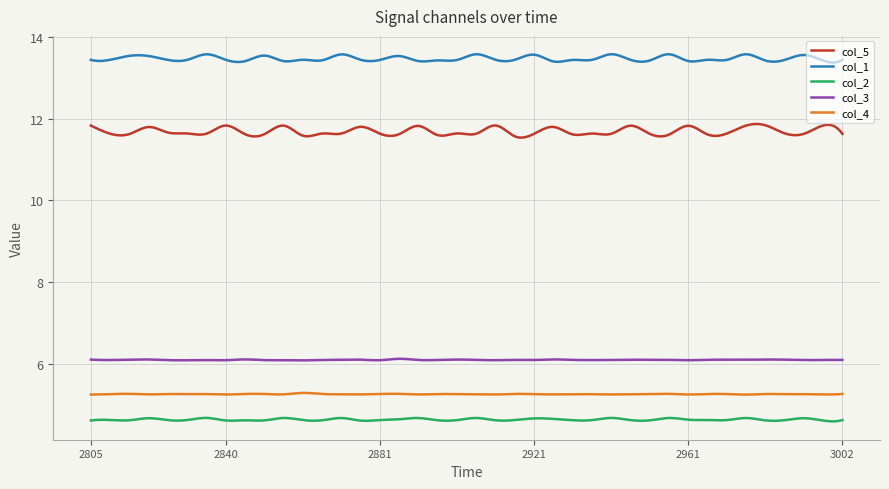

List the series in order of their peak value, highest first.

col_1, col_5, col_3, col_4, col_2